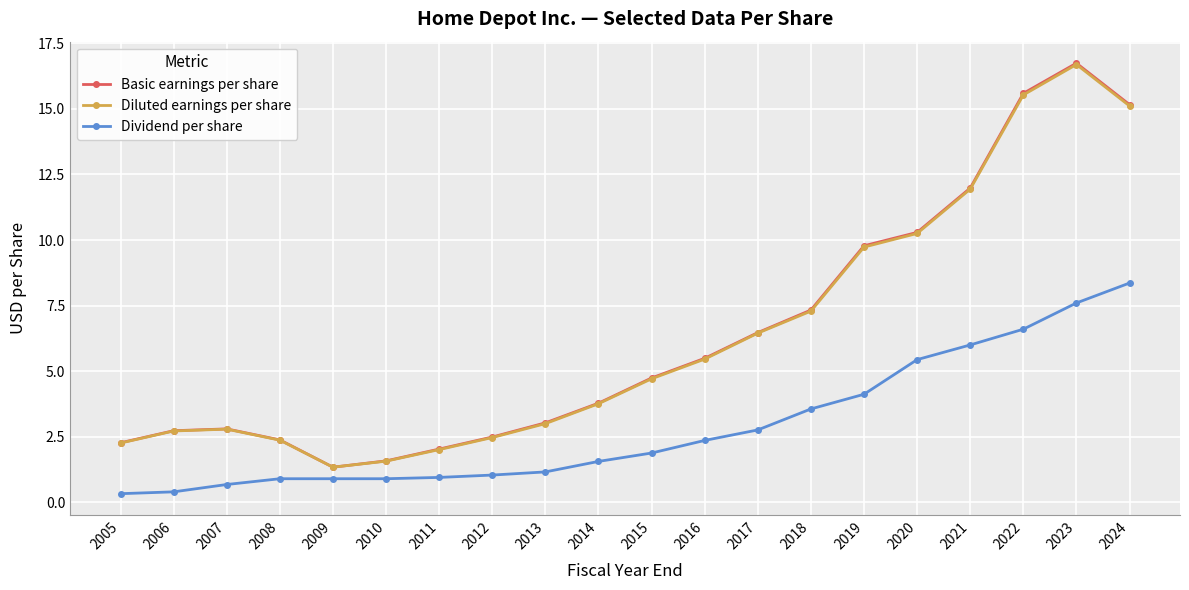

True or false: Dividend per share and Diluted earnings per share intersect in this chart.

False